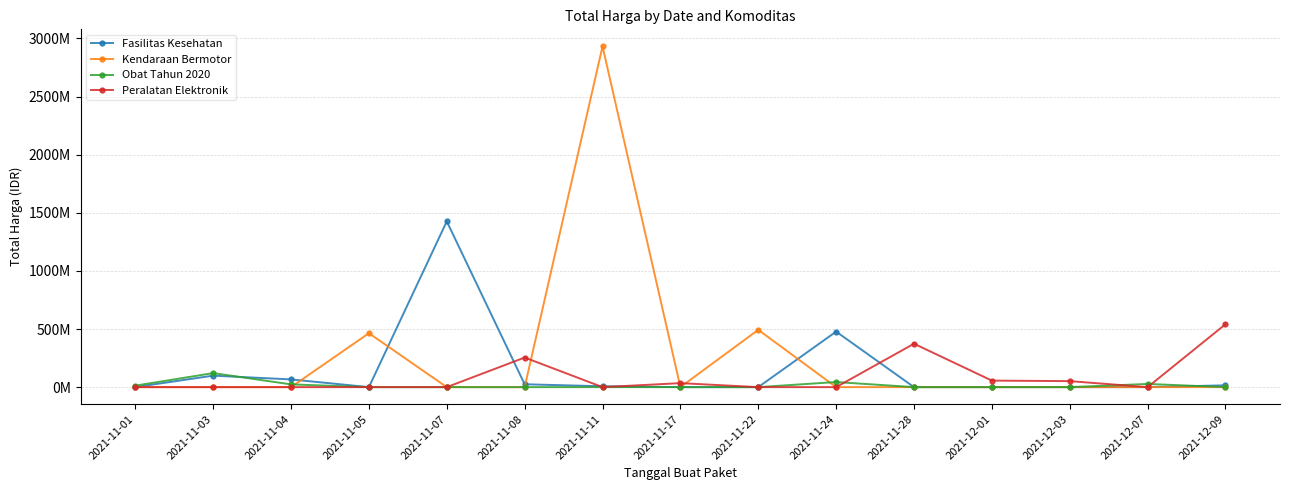

How many times do Kendaraan Bermotor and Peralatan Elektronik cross each other?

3